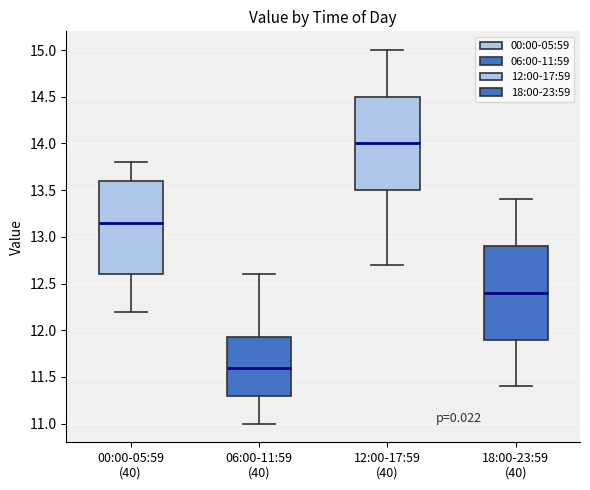

Where does the lower whisker of the box for 00:00-05:59 (40) end on the y-axis? The values are not printed on the chart, so give them approximately, as read against the axis.

12.20